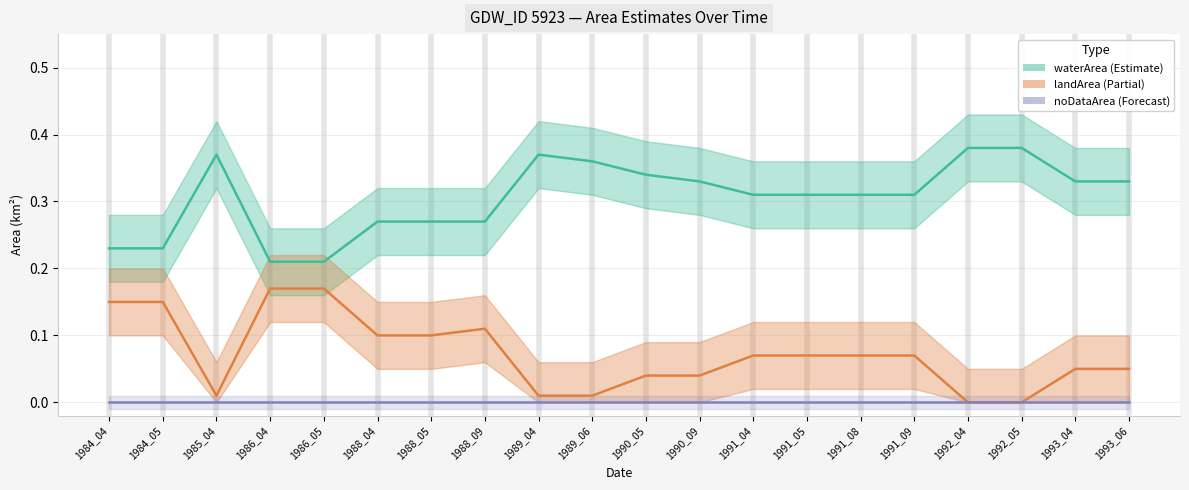

What is the spread (max minus min) of values at 1991_05?

0.3